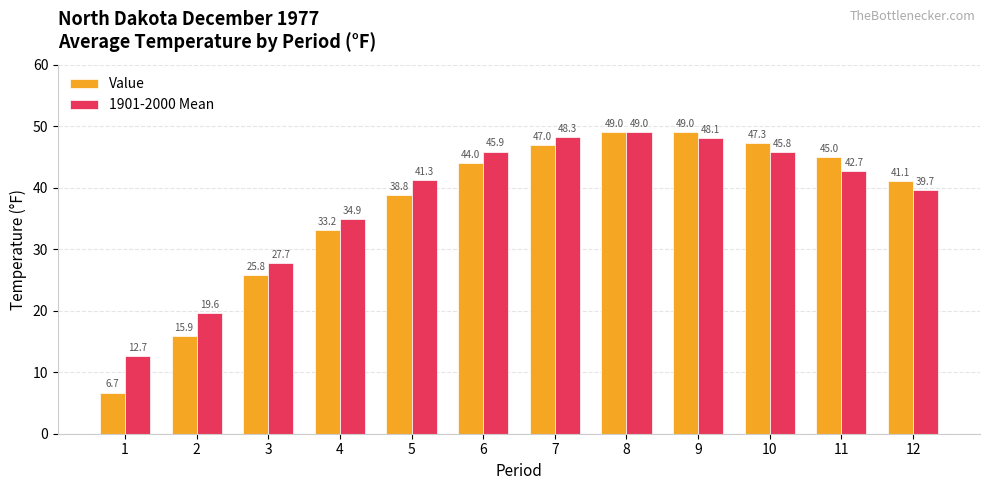

Is the value of Value at 11 greater than the value of 1901-2000 Mean at 7?

No